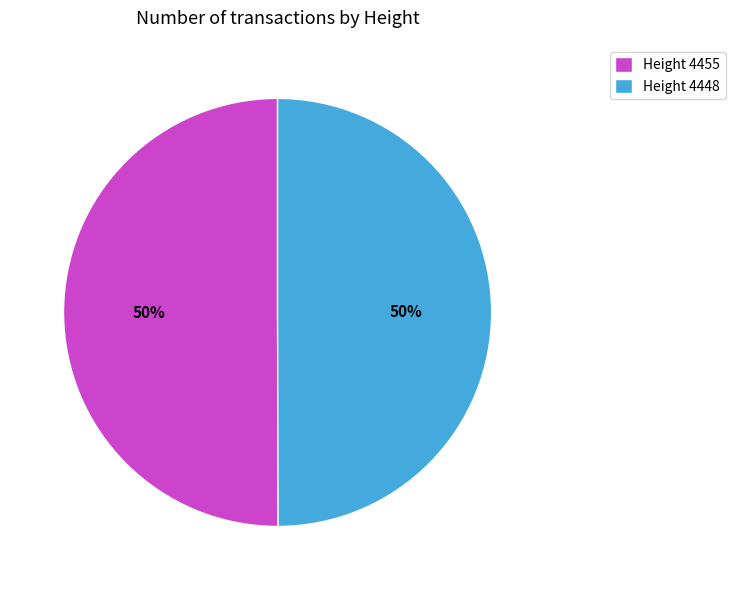

What percentage is the Height 4448 slice, to the nearest percent?

50%